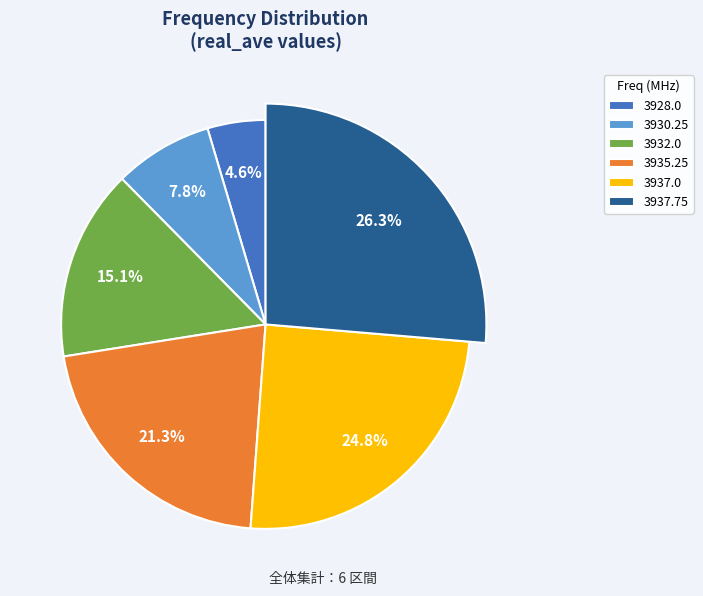

To the nearest percent, what portion does 3932.0 represent?

15%